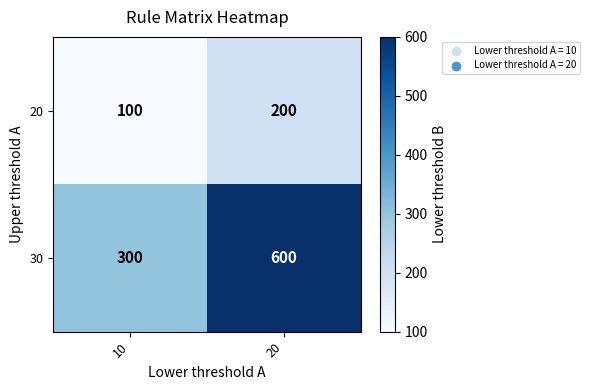

The value of 20 at 10 is 55. True or false?

False